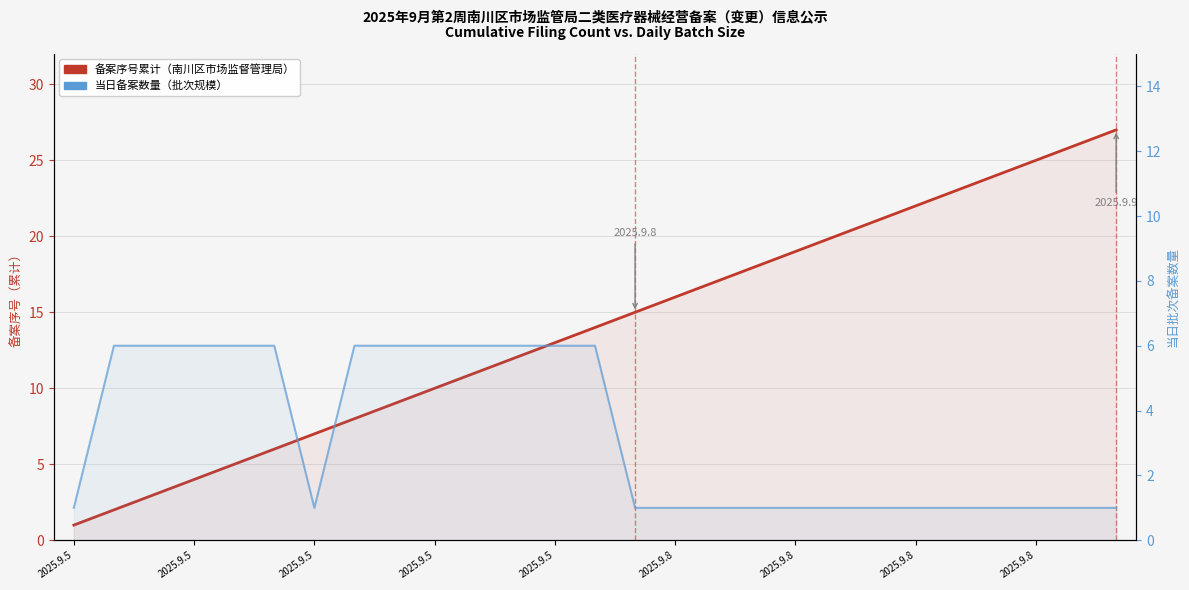

At which category is the sum across all series the highest?

26